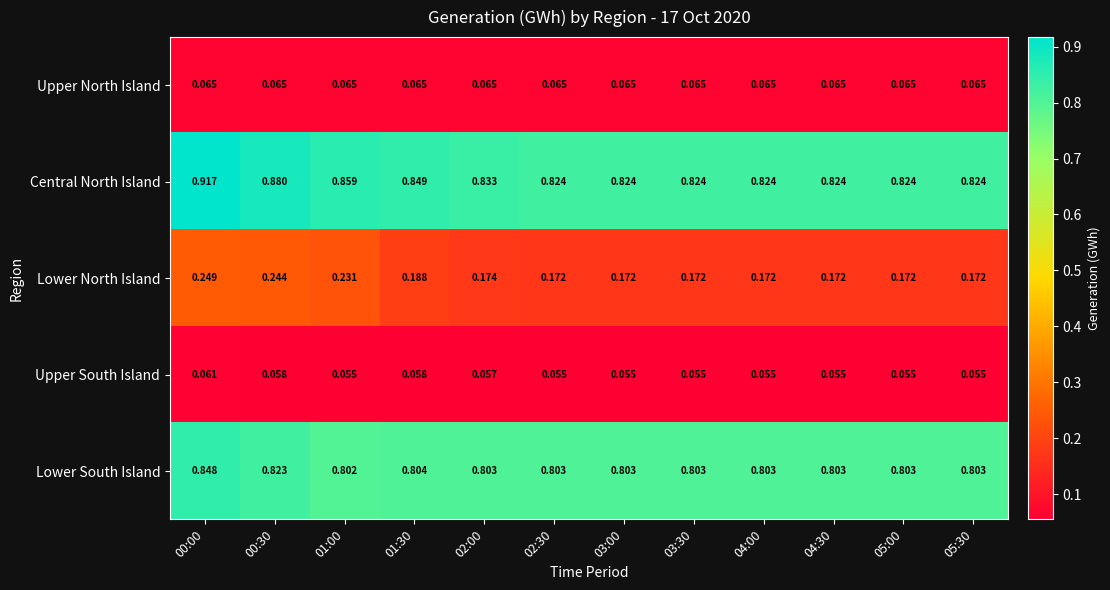

At which category is the sum across all series the highest?

00:00